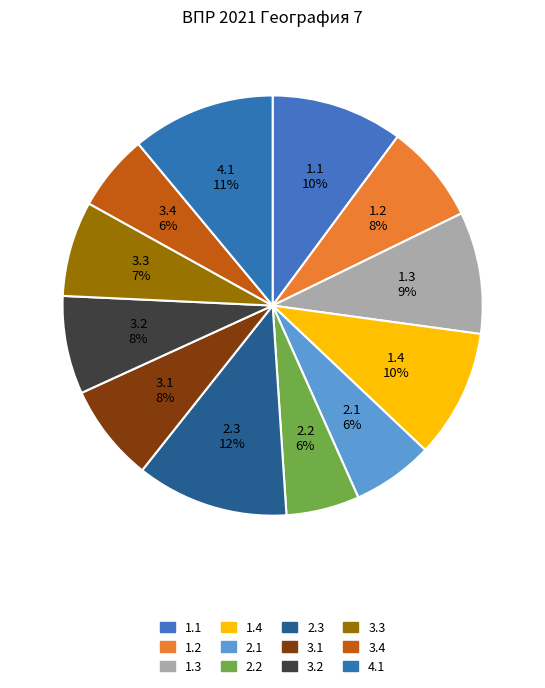

How many segments does this pie chart have?

12